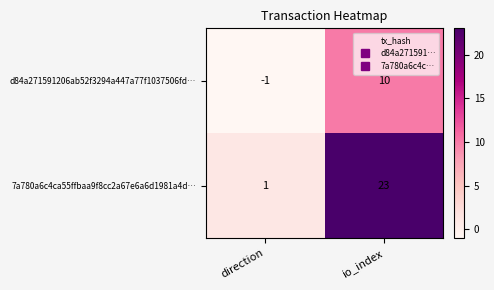

What is the maximum value shown in the chart?

23